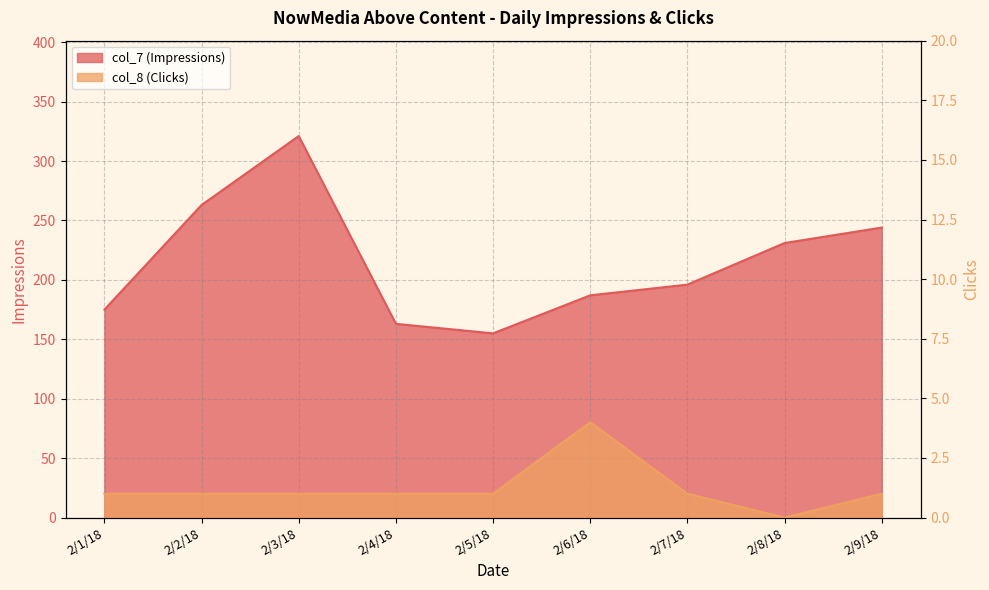

What is the value of the col_7 (Impressions) point at the 2nd from the left?

263